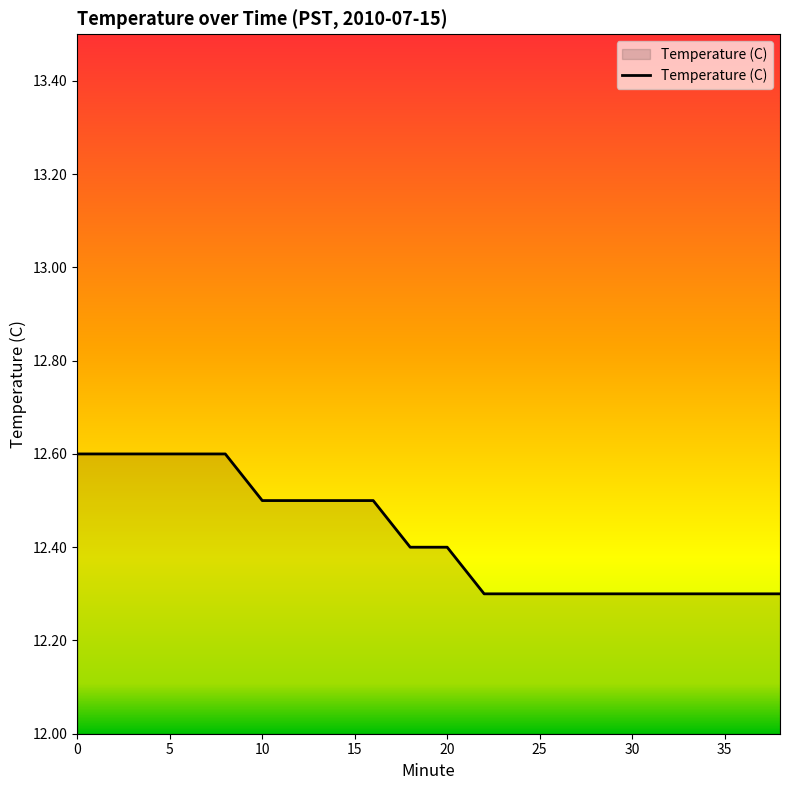

What is the smallest value displayed?

12.3